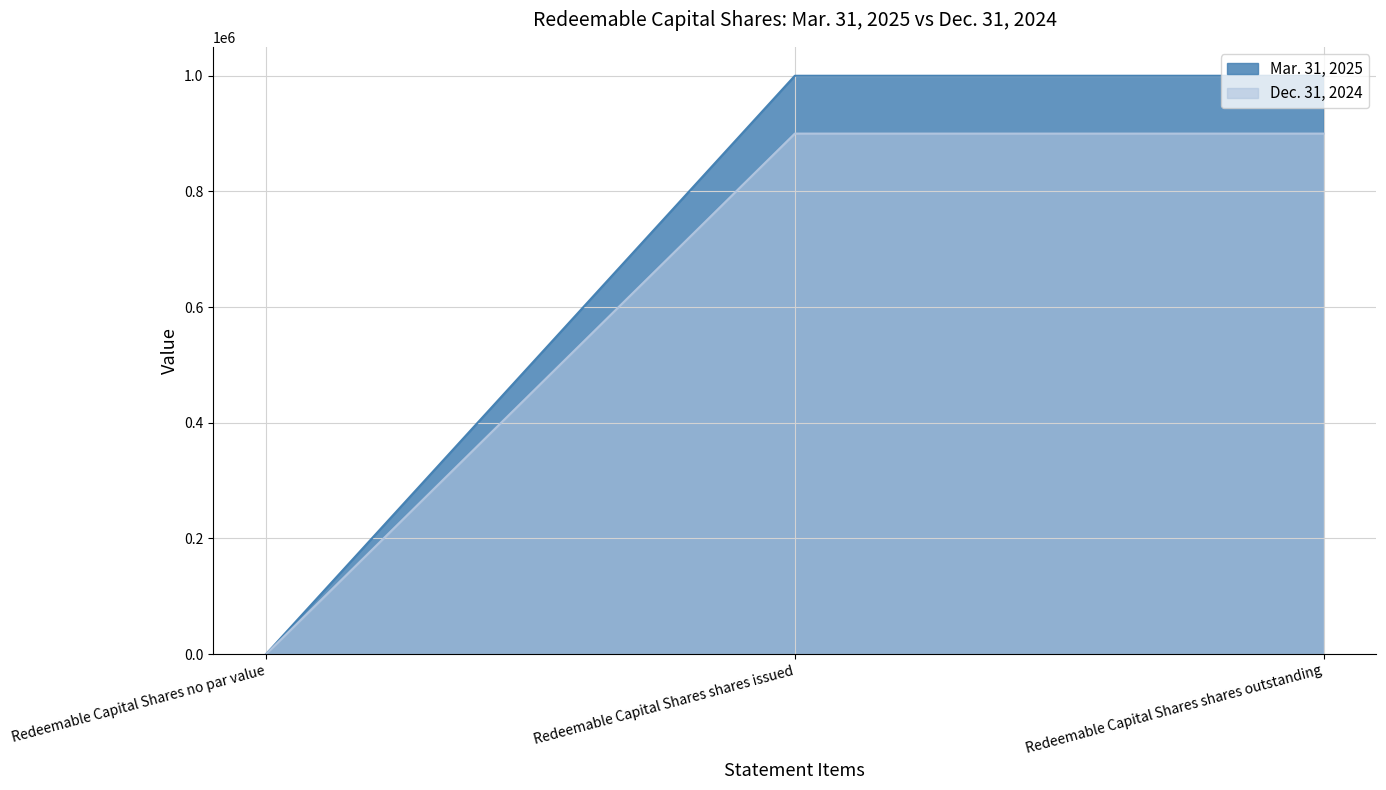

How many Mar. 31, 2025 values are between 0 and 1000000?

3